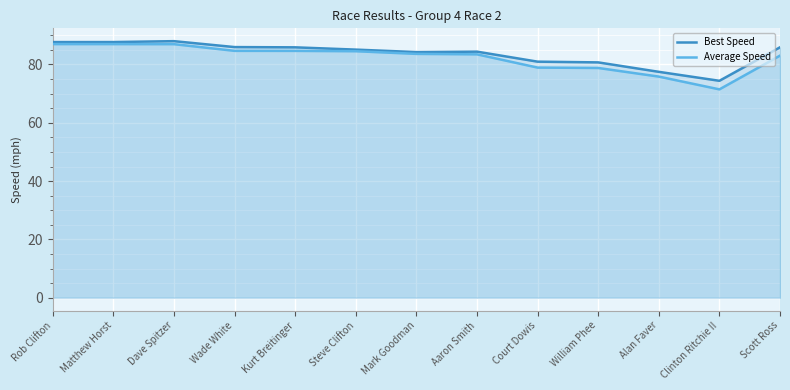

At which category does Best Speed reach its first local valley?

Mark Goodman